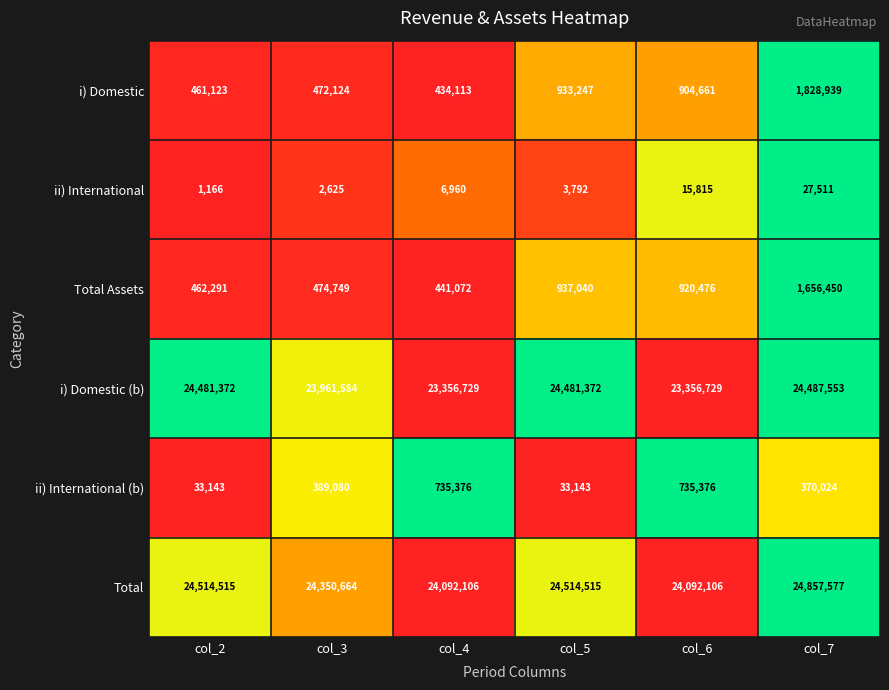

What is the difference between the maximum and minimum values in the i) Domestic (b) series?

1130824